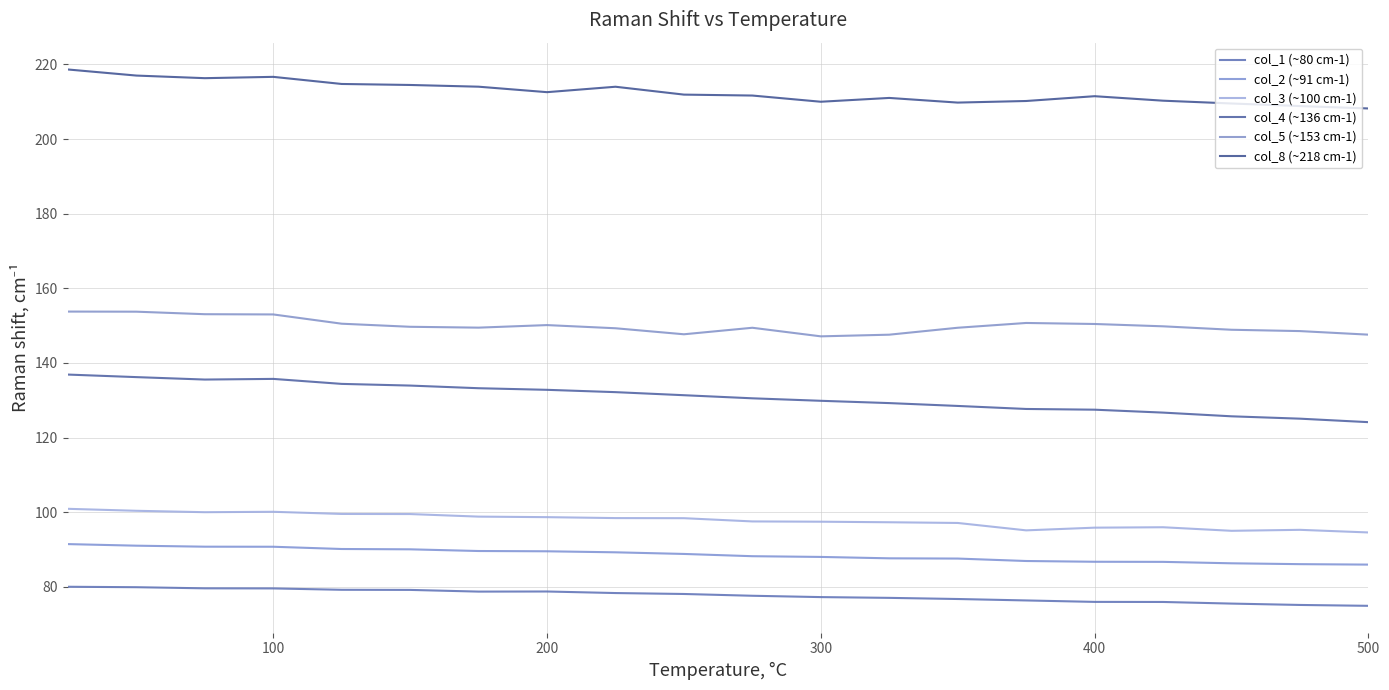

Does the chart display data point markers on the line(s)?

No